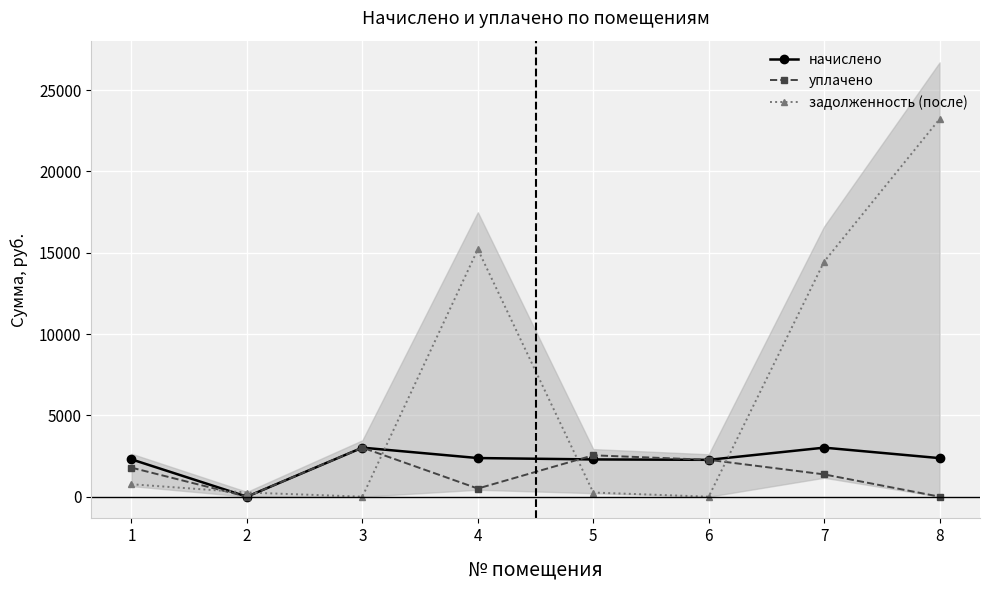

How many times do уплачено and начислено cross each other?

1